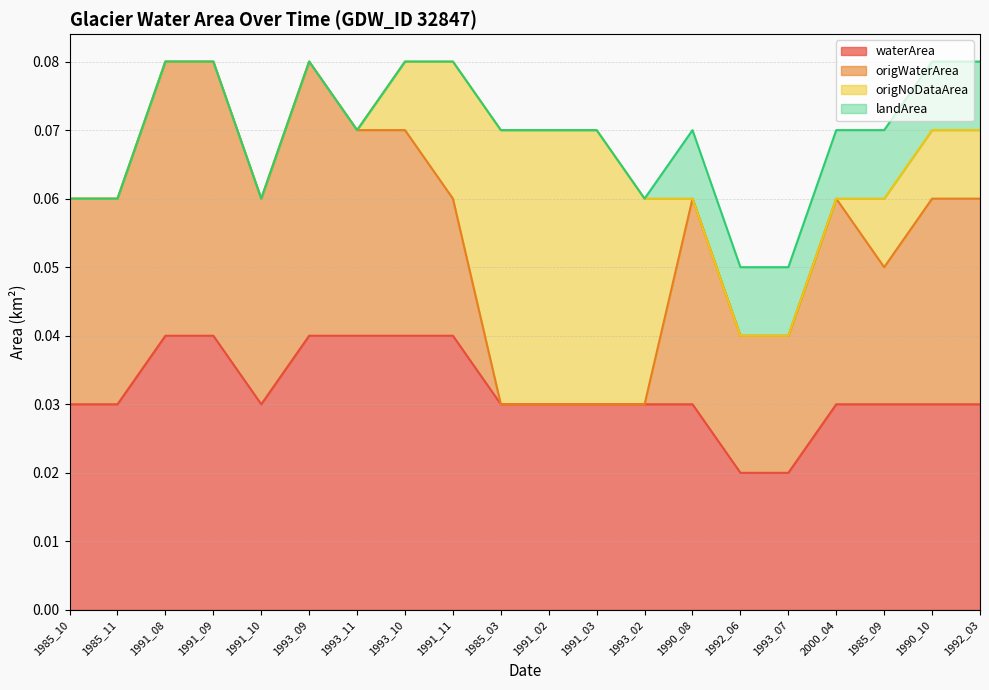

How many waterArea values are between 0 and 1?

20